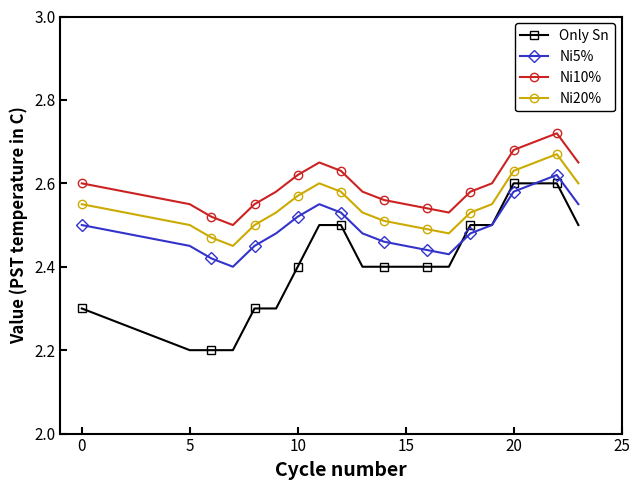

How many Ni20% values are between 2 and 3?

20